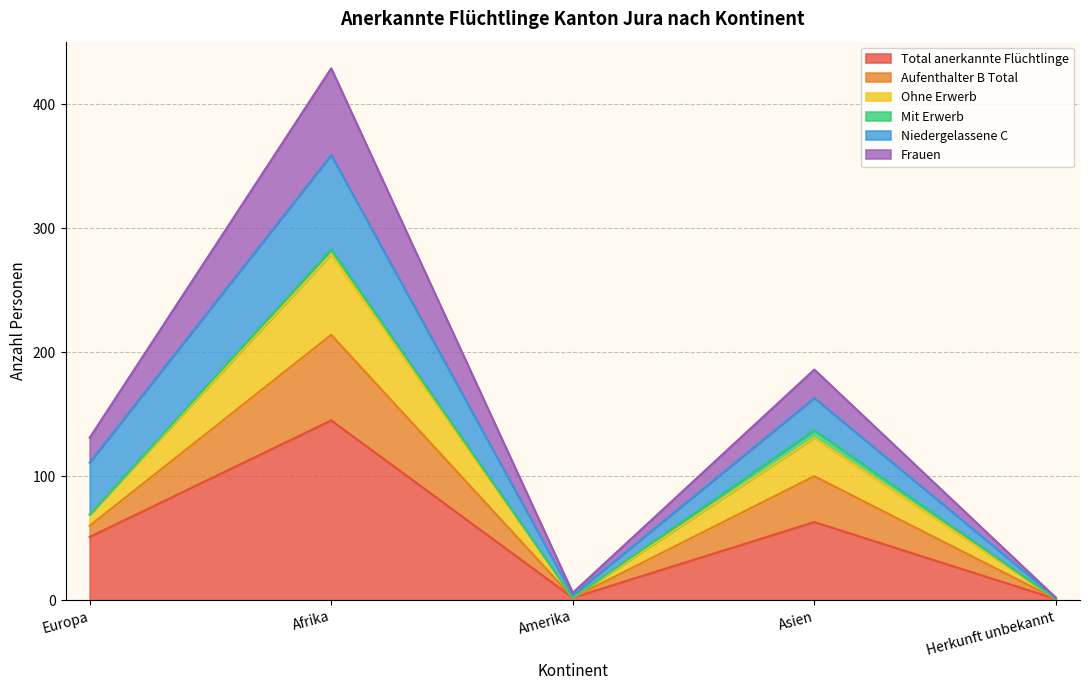

True or false: Total anerkannte Flüchtlinge has a value of 91 at Afrika.

False